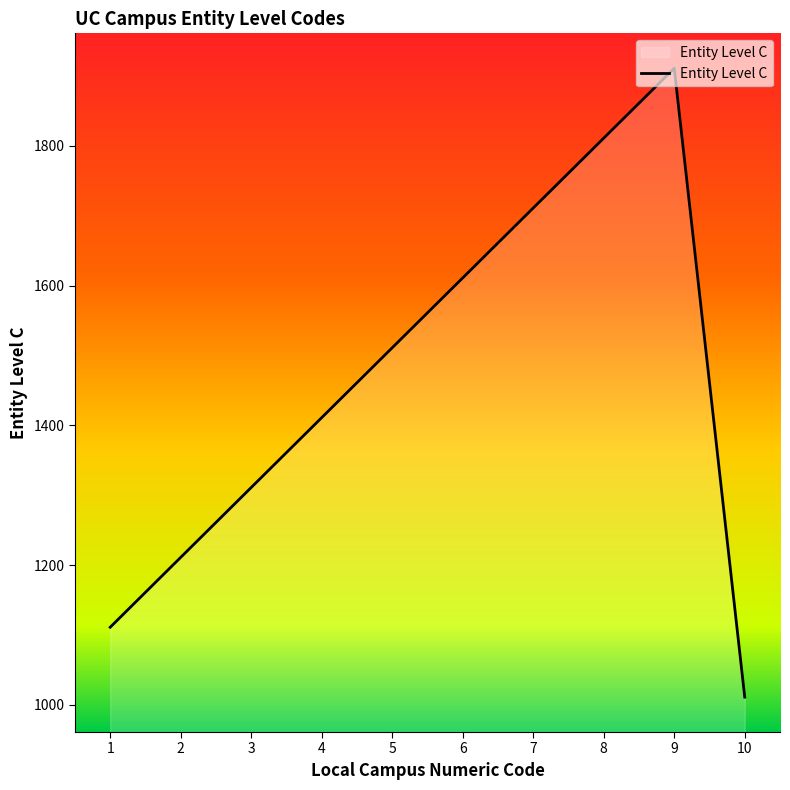

What is the difference between the maximum and minimum values?

900